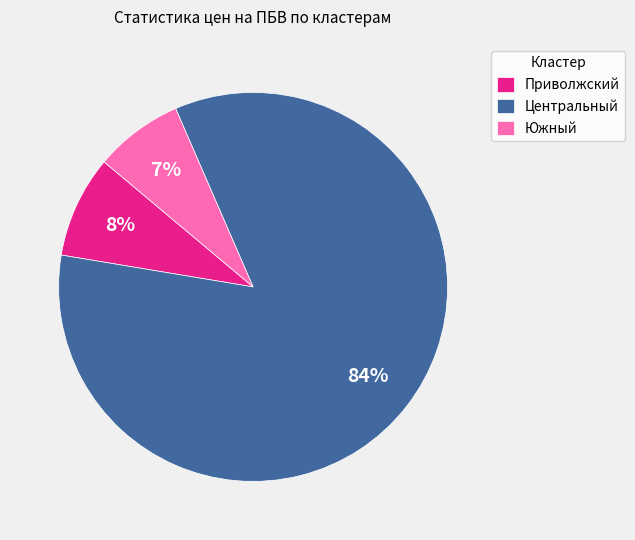

Do Центральный and Приволжский together represent more than half of the pie?

Yes